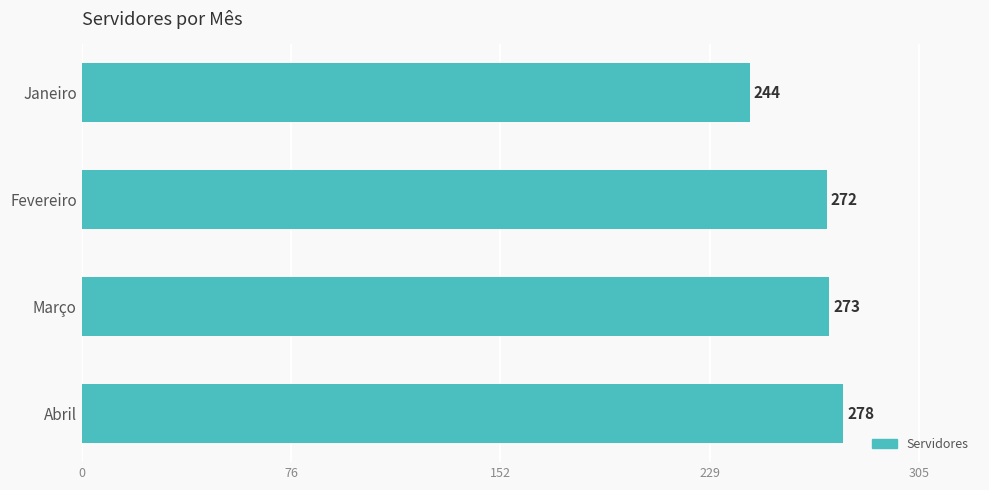

Is it true that the value at Janeiro is 90?

False